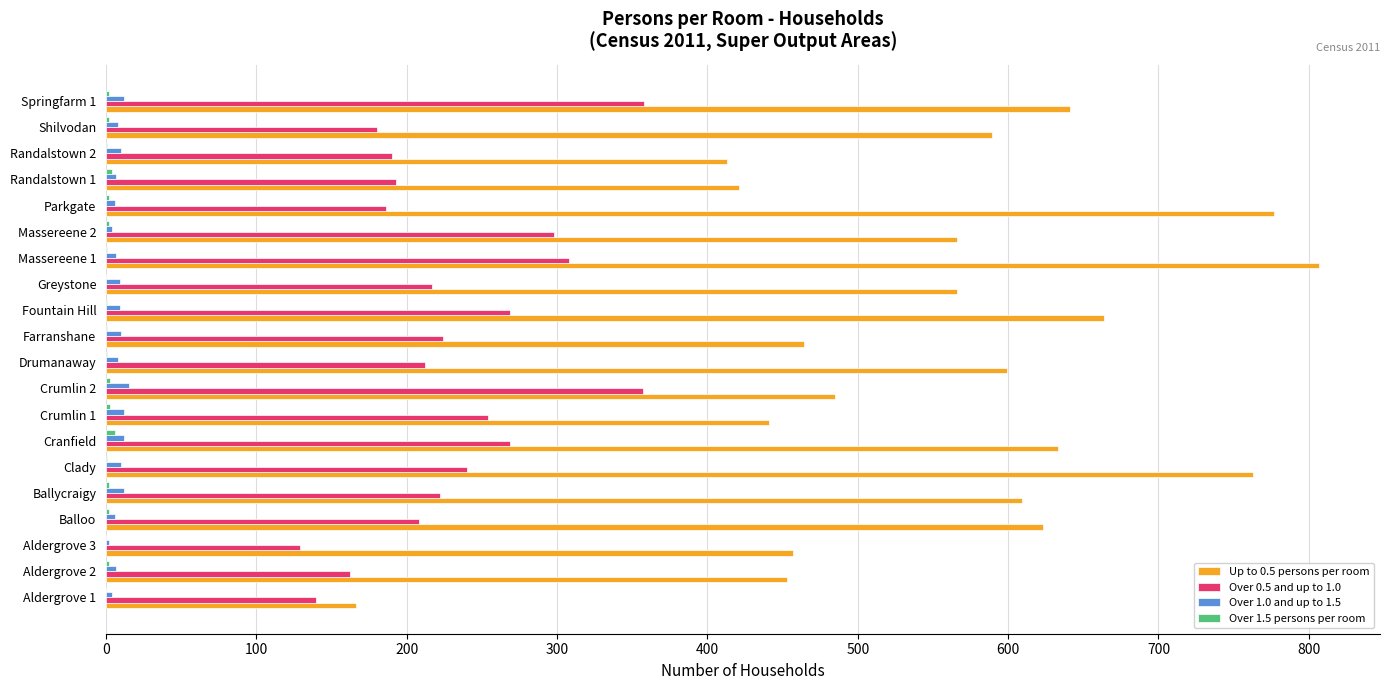

The Up to 0.5 persons per room series shows 763 at Clady. True or false?

True